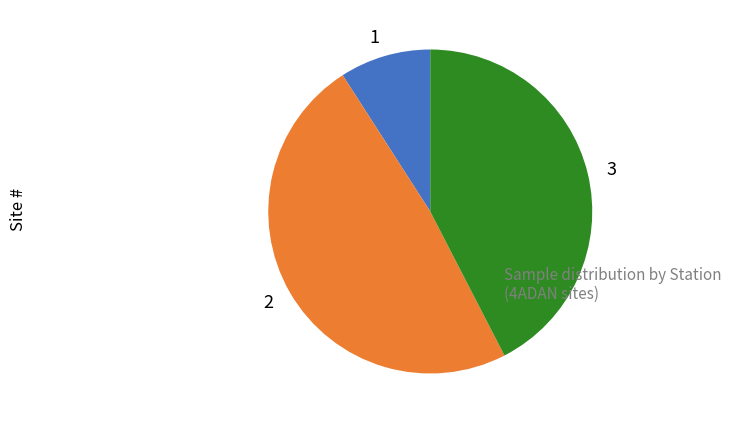

Is there any slice that represents more than half of the pie?

No